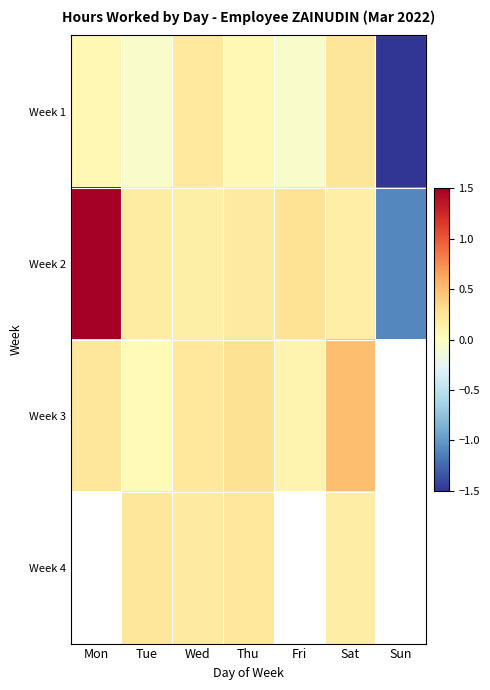

What is the spread (max minus min) of values at Thu?

0.2